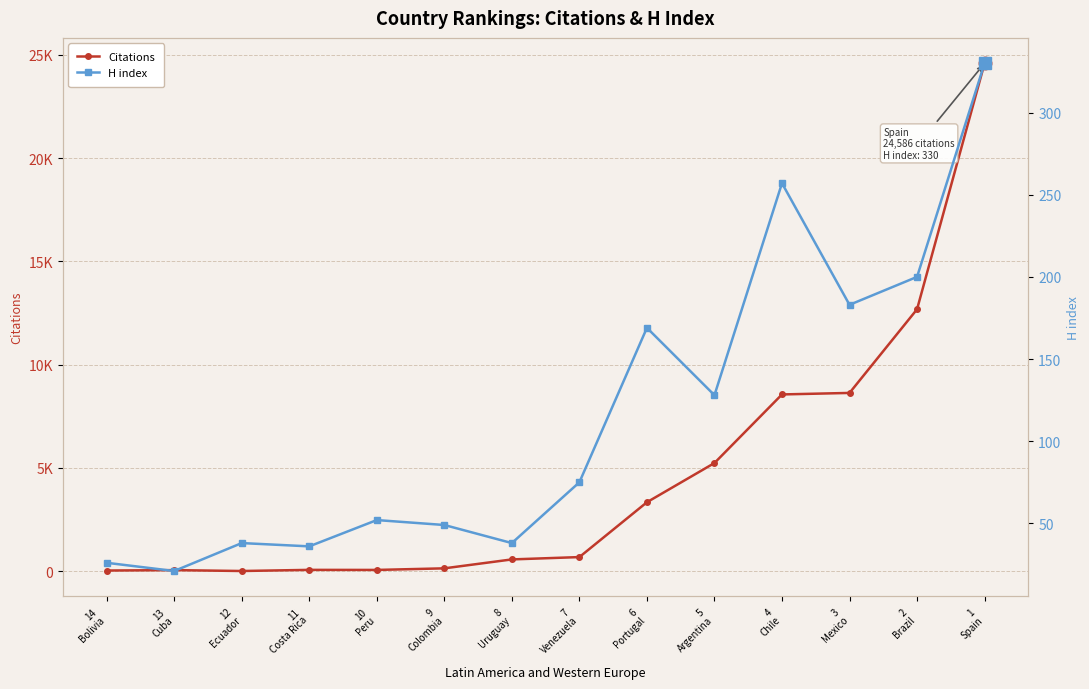

Between 10
Peru and 5
Argentina, which series saw the biggest shift?

Citations